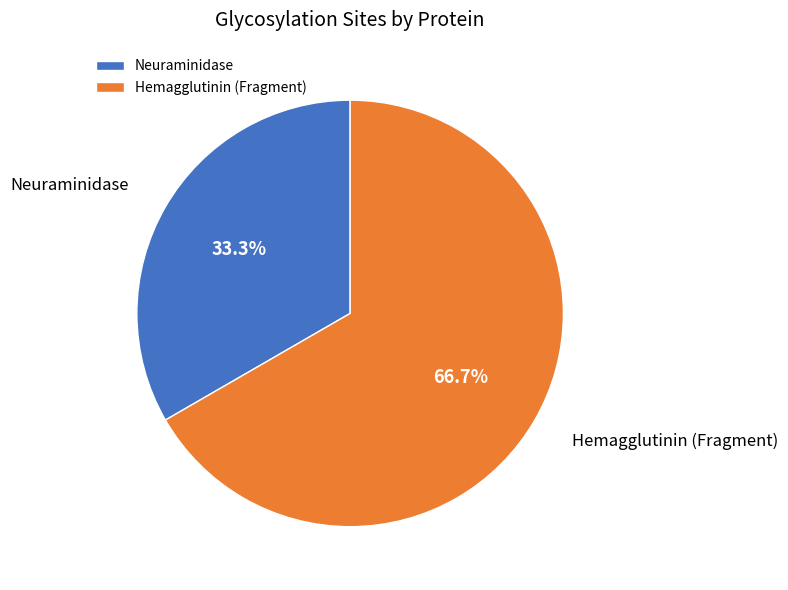

Rank the categories by value from highest to lowest.

Hemagglutinin (Fragment), Neuraminidase